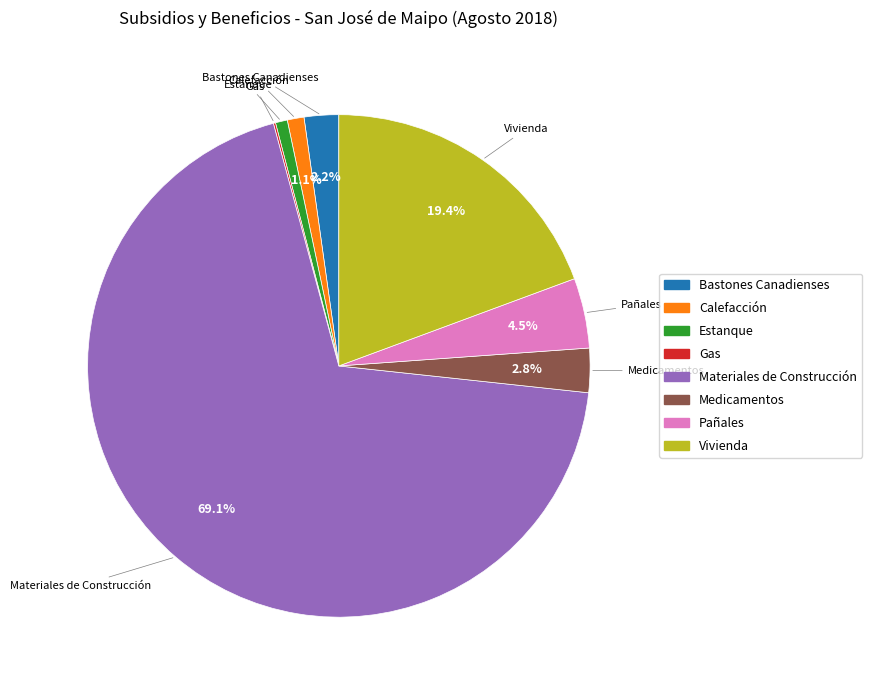

Approximately how many times larger is the value at Estanque compared to Calefacción?

0.7